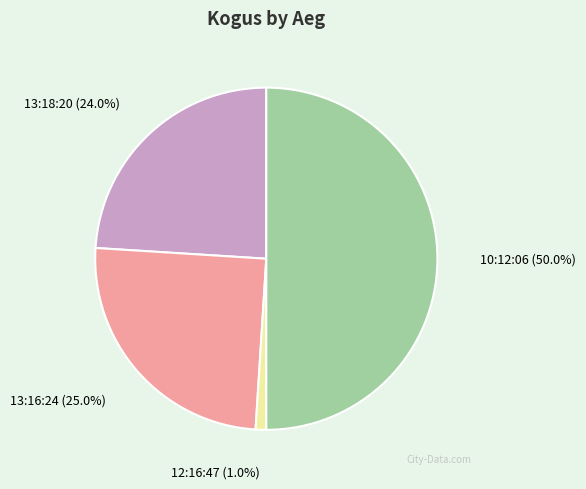

To the nearest percent, what is the combined percentage of 12:16:47 and 13:16:24?

26%